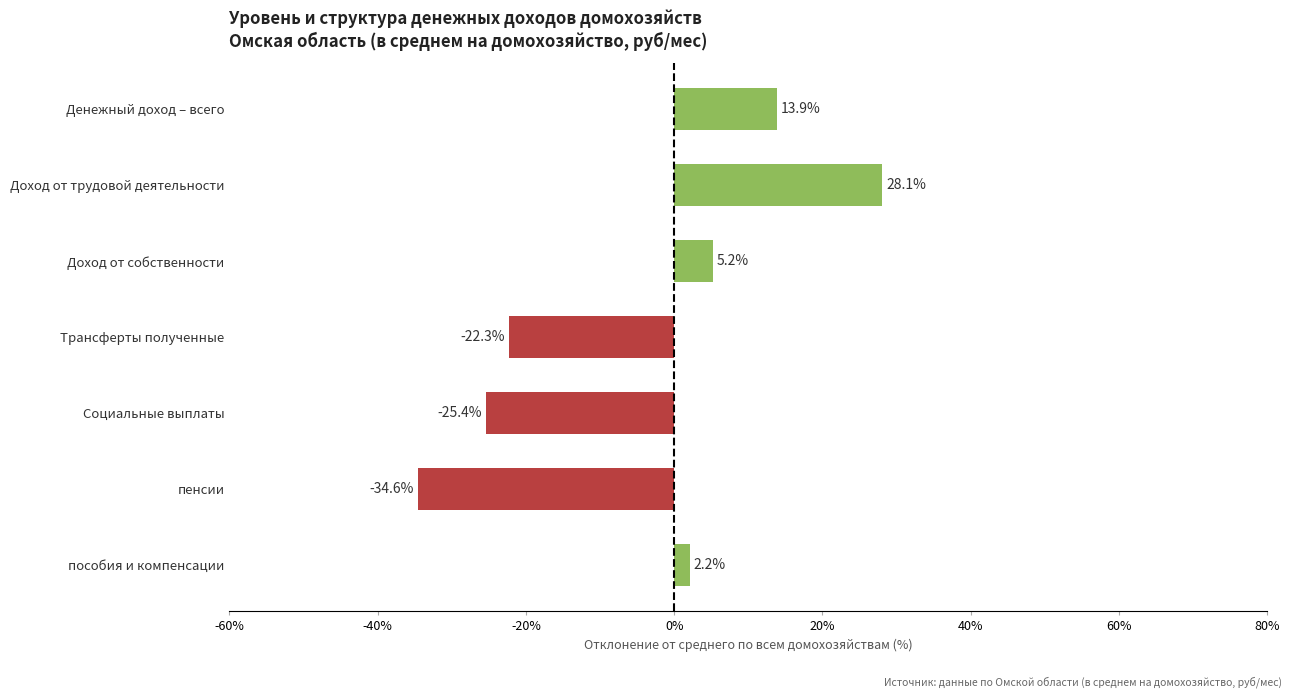

Which has a higher value, пенсии or Денежный доход – всего?

Денежный доход – всего